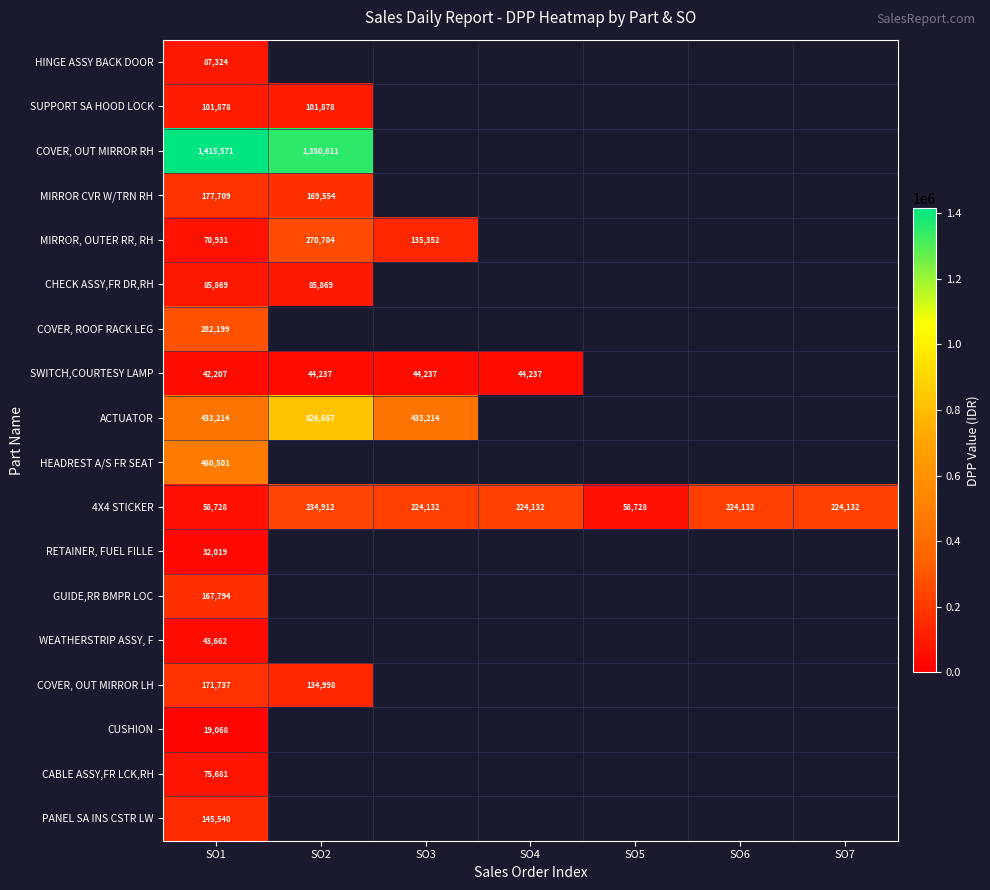

What is the total value across all series at SO1?

3891632